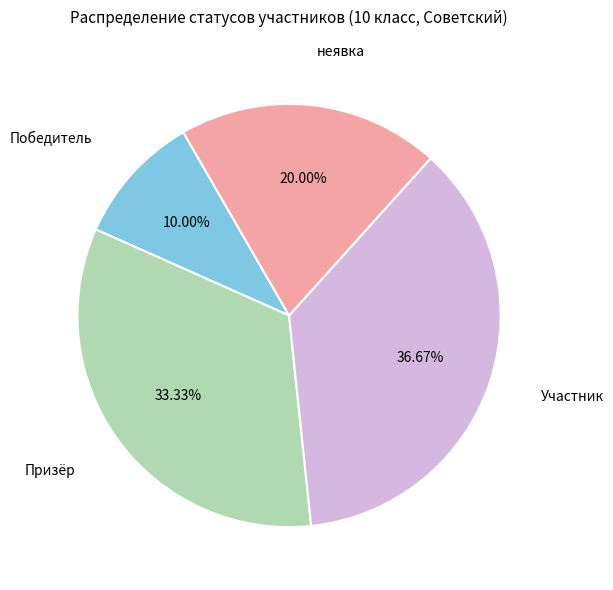

Is there any slice that represents more than half of the pie?

No